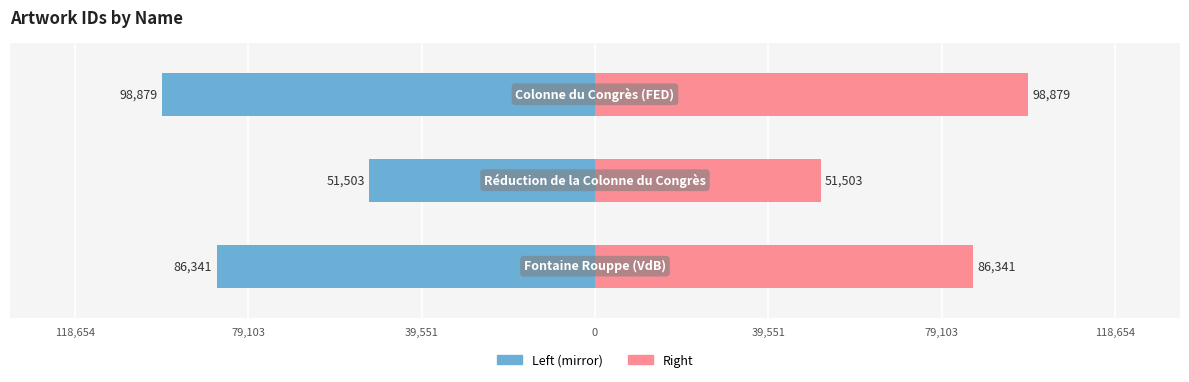

Is it true that id (right) equals 35851 at 39,551?

False